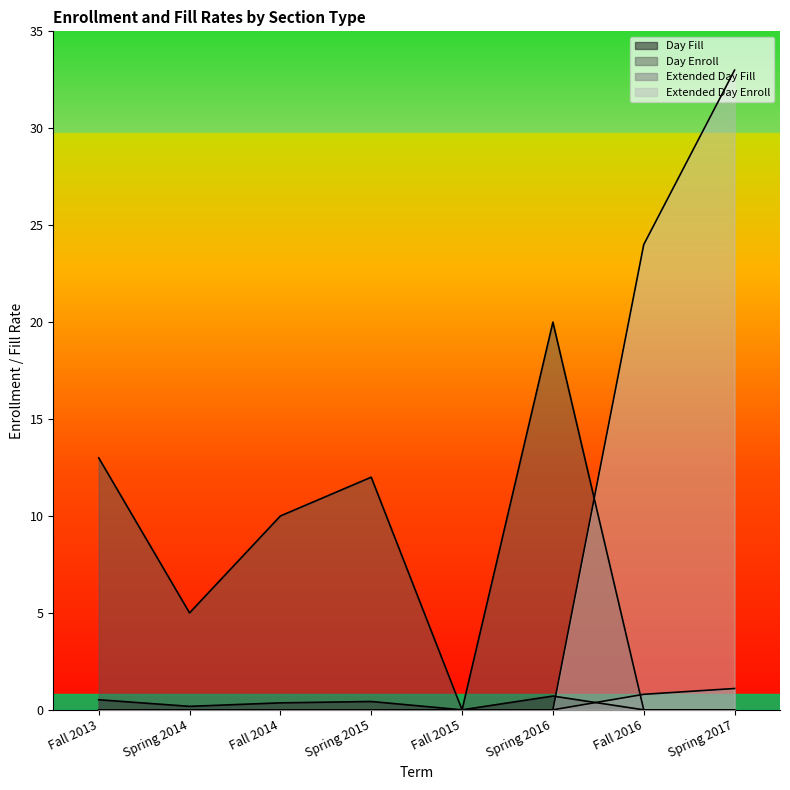

Is it true that Extended Day Fill equals -0.6 at Fall 2015?

False